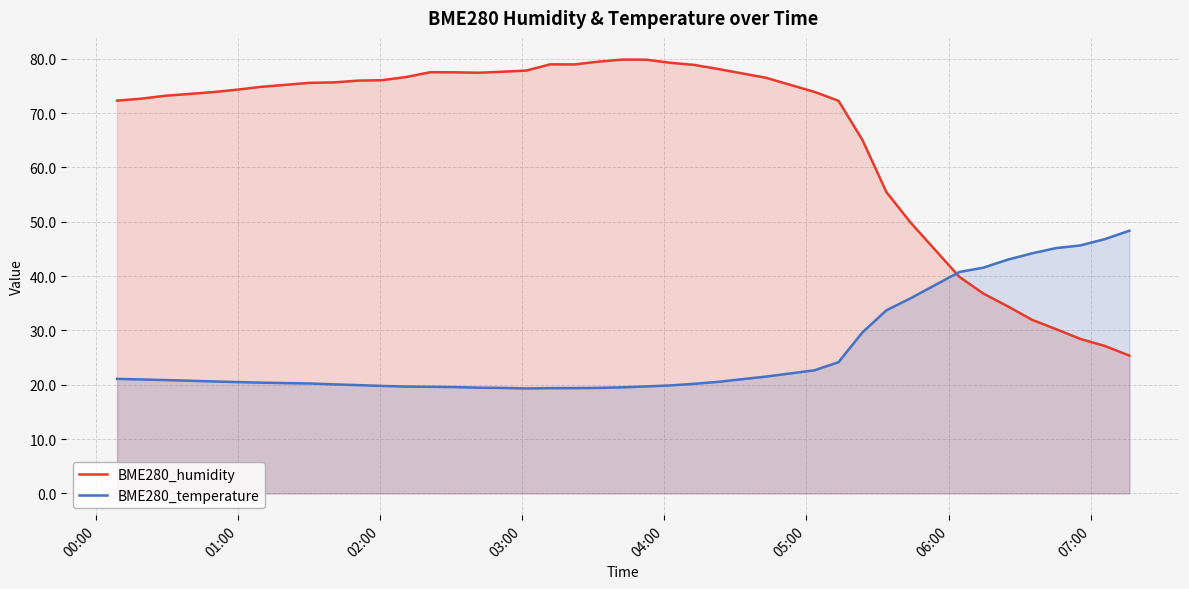

What is the minimum value shown in the chart?

19.3